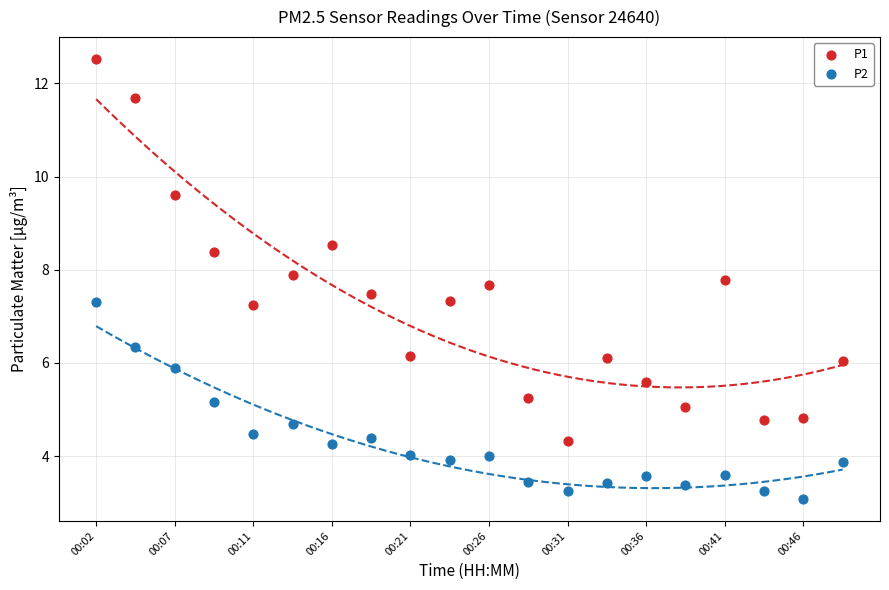

What are all the series names shown in the legend?

P1, P2